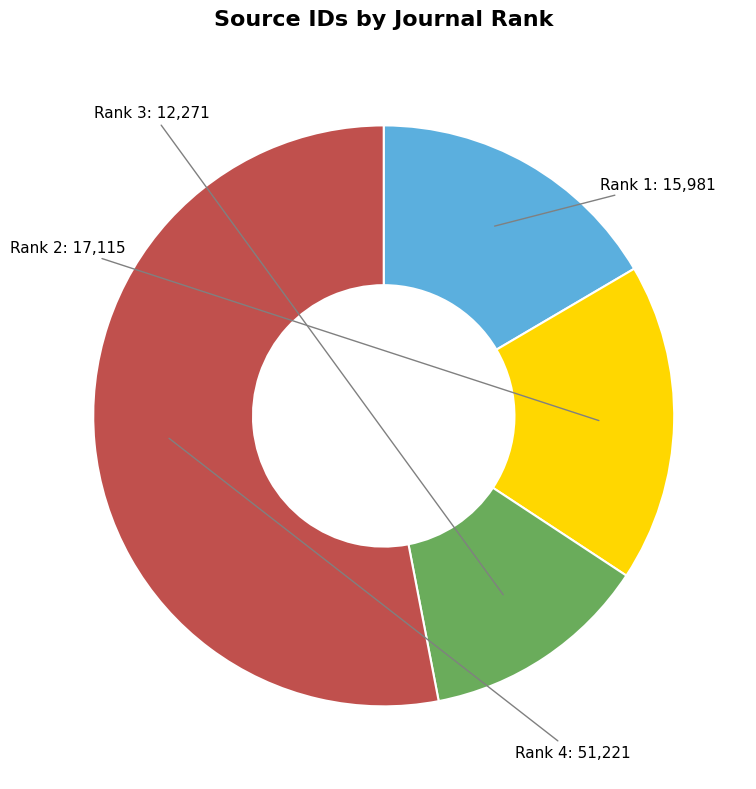

How many slices are in this pie chart?

4